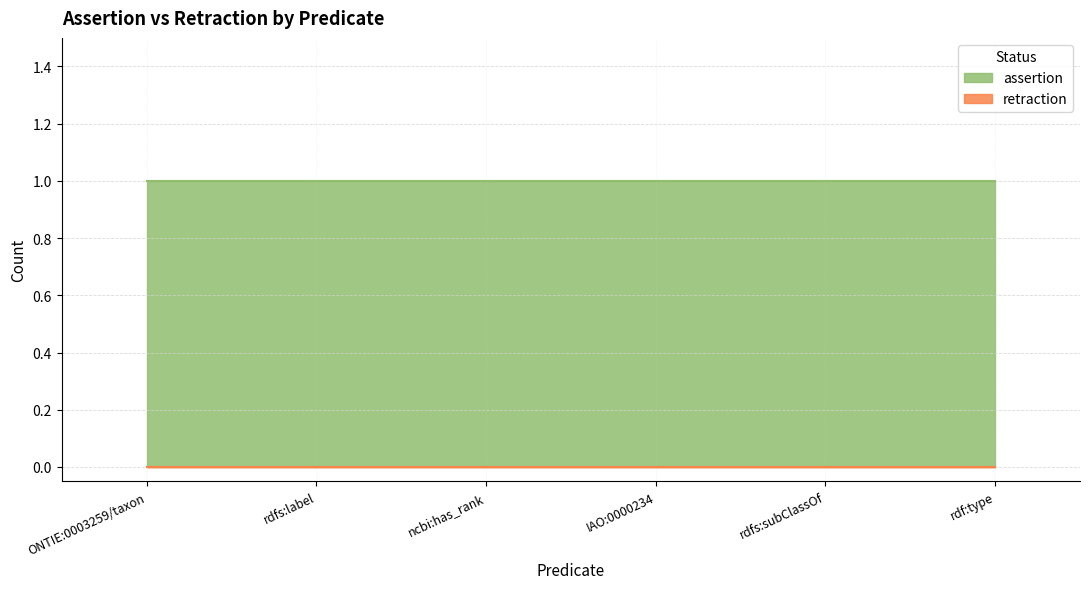

Reading left to right, extract all data points from this chart.

assertion: ONTIE:0003259/taxon=1	rdfs:label=1	ncbi:has_rank=1	IAO:0000234=1	rdfs:subClassOf=1	rdf:type=1
retraction: ONTIE:0003259/taxon=0	rdfs:label=0	ncbi:has_rank=0	IAO:0000234=0	rdfs:subClassOf=0	rdf:type=0